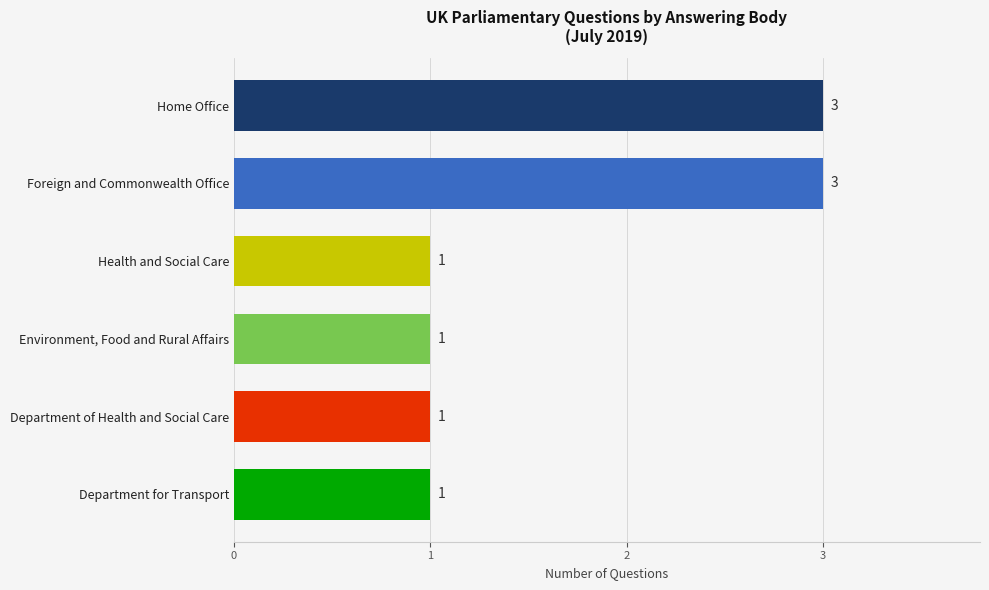

What is the label of the 1st bar from the top?

Home Office